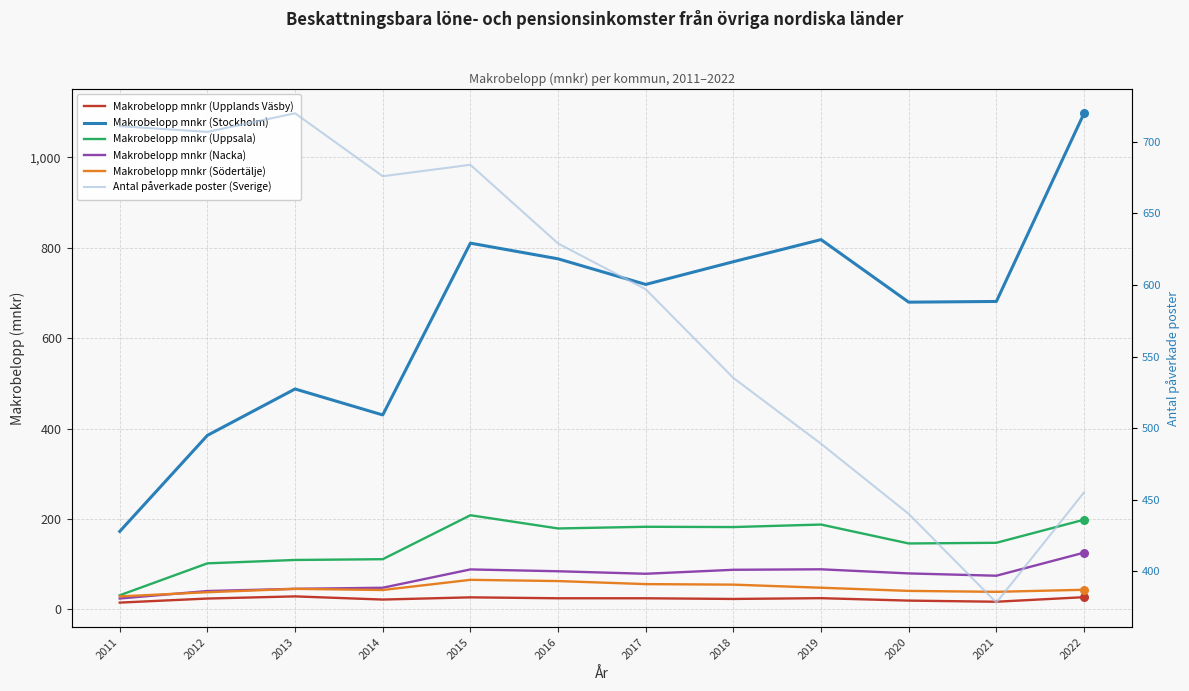

Which series reaches the minimum Y coordinate?

Makrobelopp mnkr (Upplands Väsby)